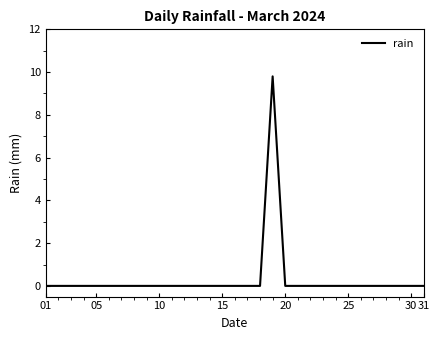

What is the difference between the maximum and minimum values?

9.8